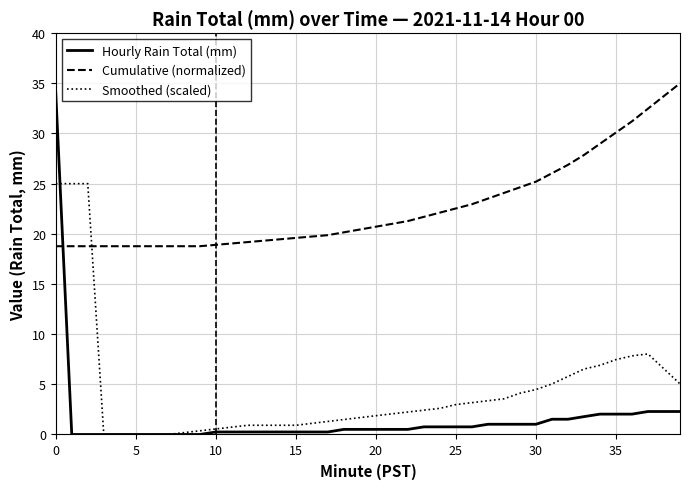

After their last crossing, which series has the higher values: Smoothed (scaled) or Cumulative (normalized)?

Cumulative (normalized)